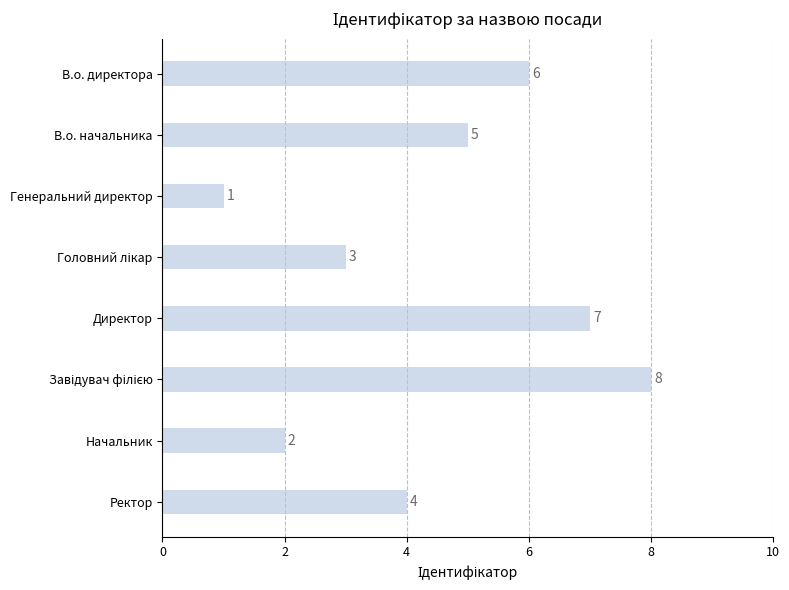

What is the change in value from Генеральний директор to Директор?

+6